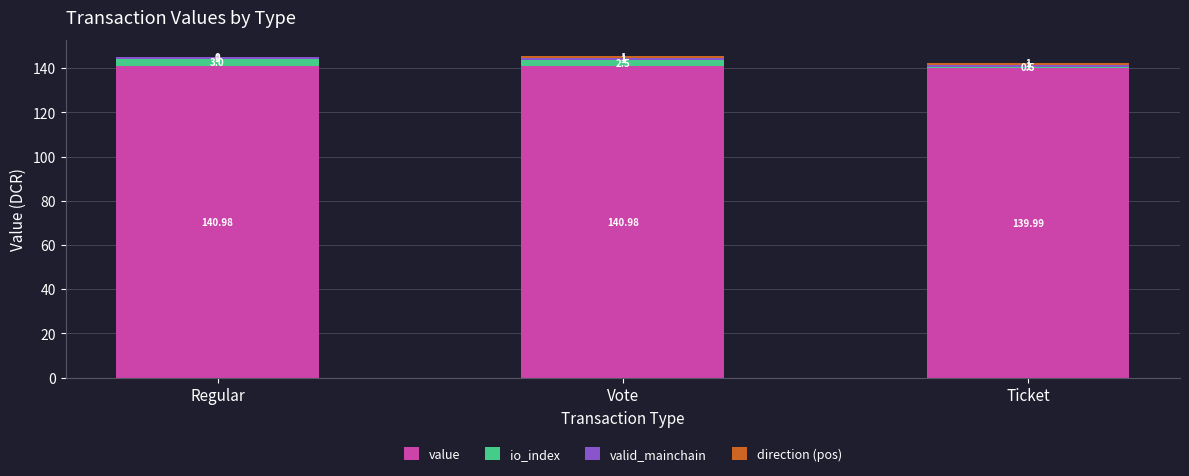

At which category is the sum across all series the highest?

Vote